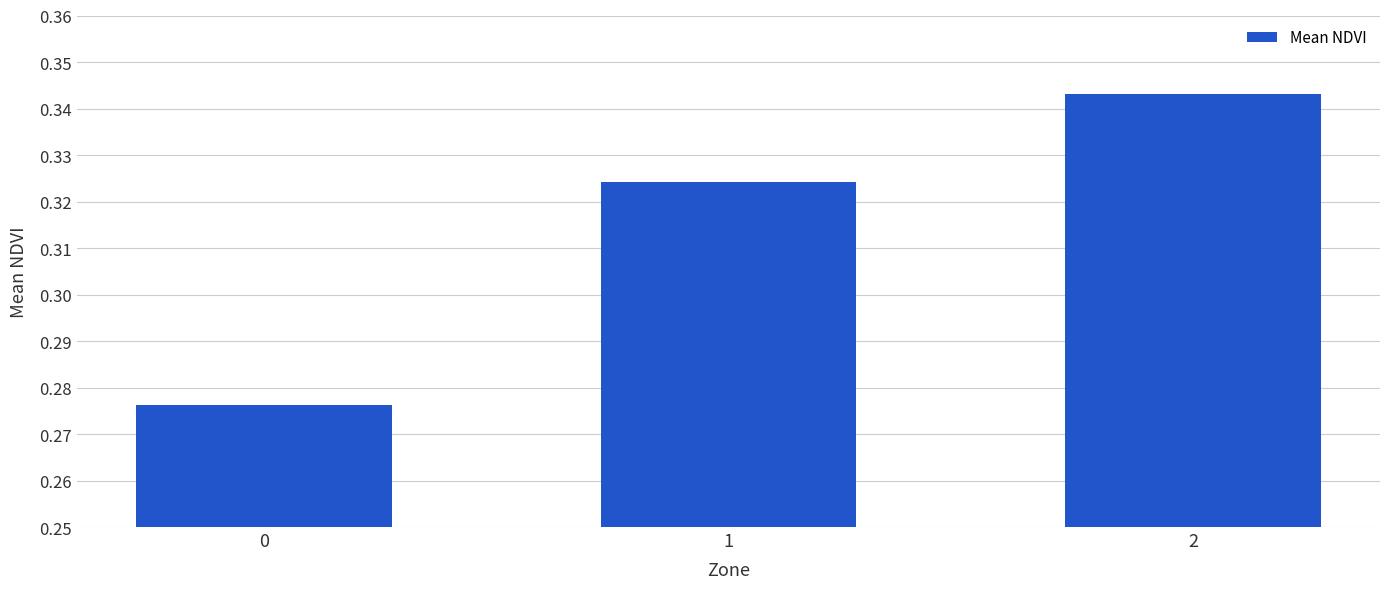

Rank the categories by value from highest to lowest.

2, 1, 0